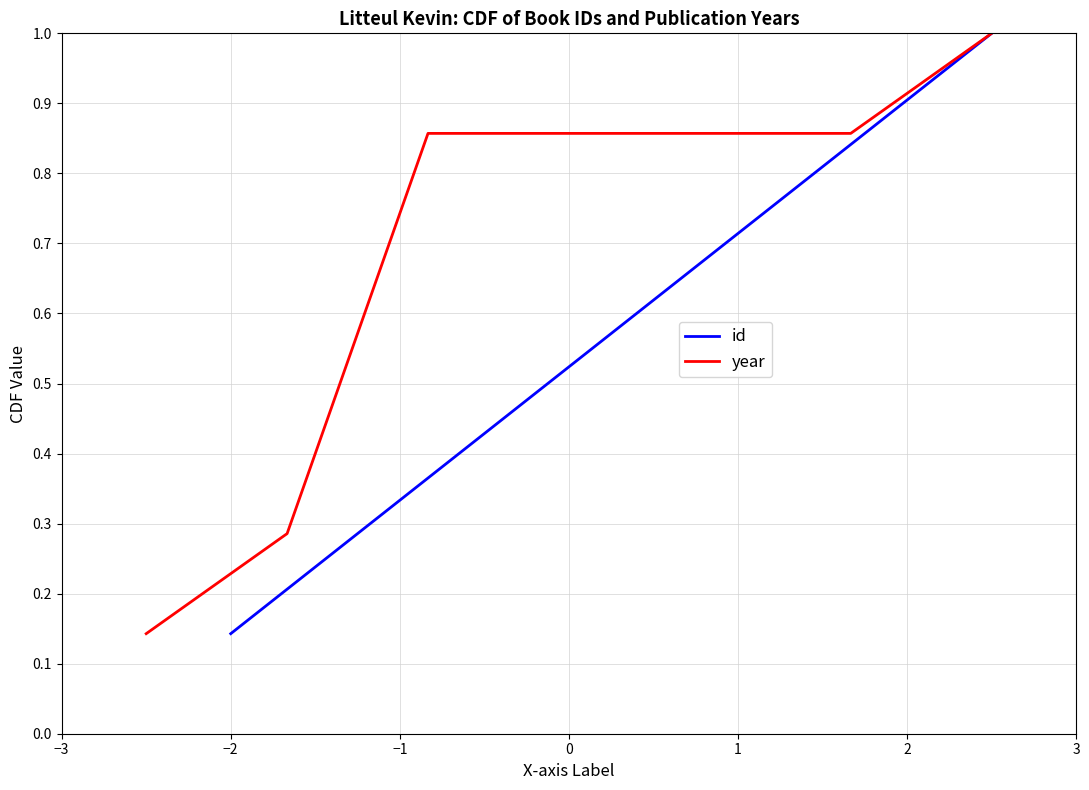

What is the approximate value of year at 2?

0.9